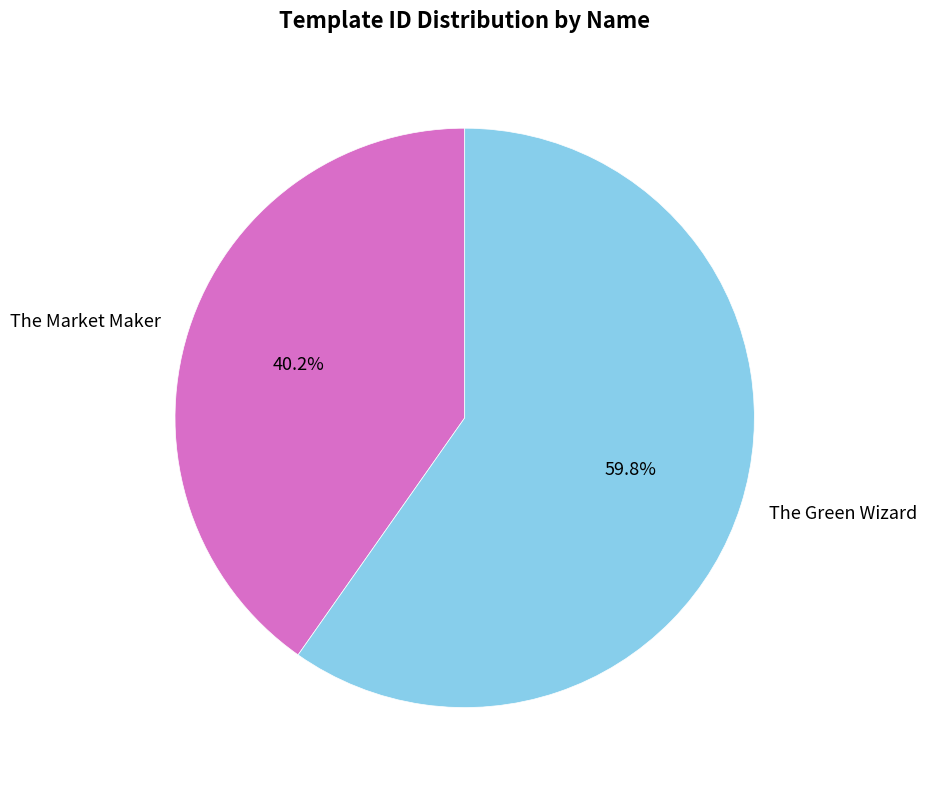

To the nearest percent, what portion does The Green Wizard represent?

60%